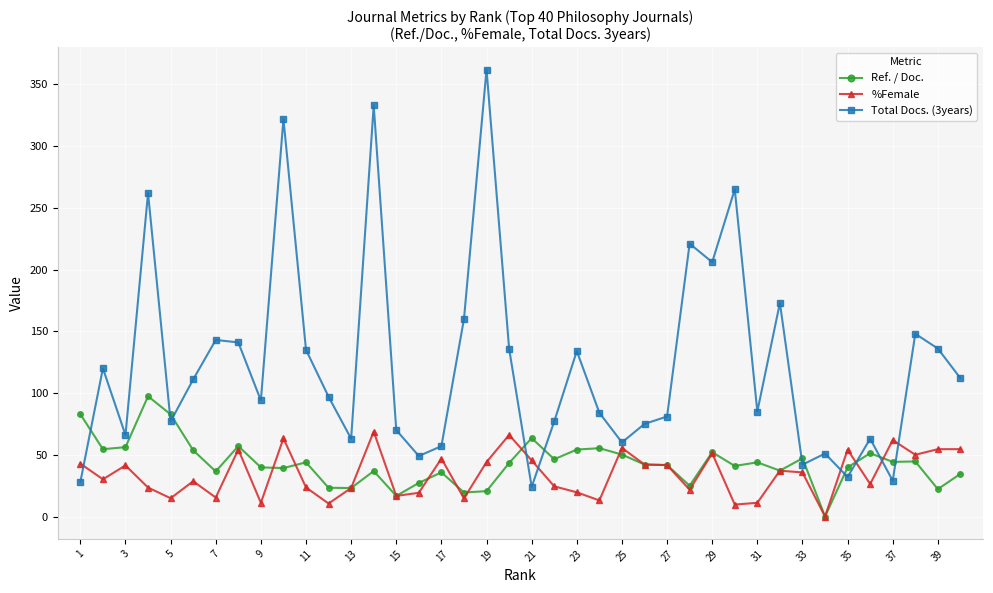

Which series ends up on top after the final intersection of Total Docs. (3years) and Ref. / Doc.?

Total Docs. (3years)